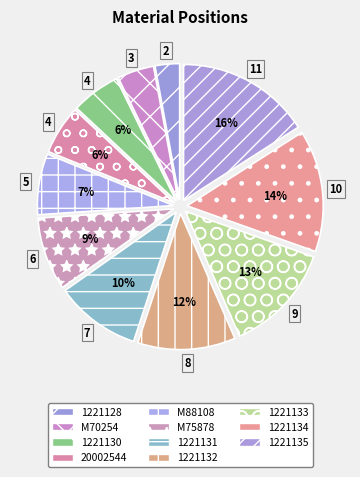

Which category has the smallest portion of the pie?

1221128